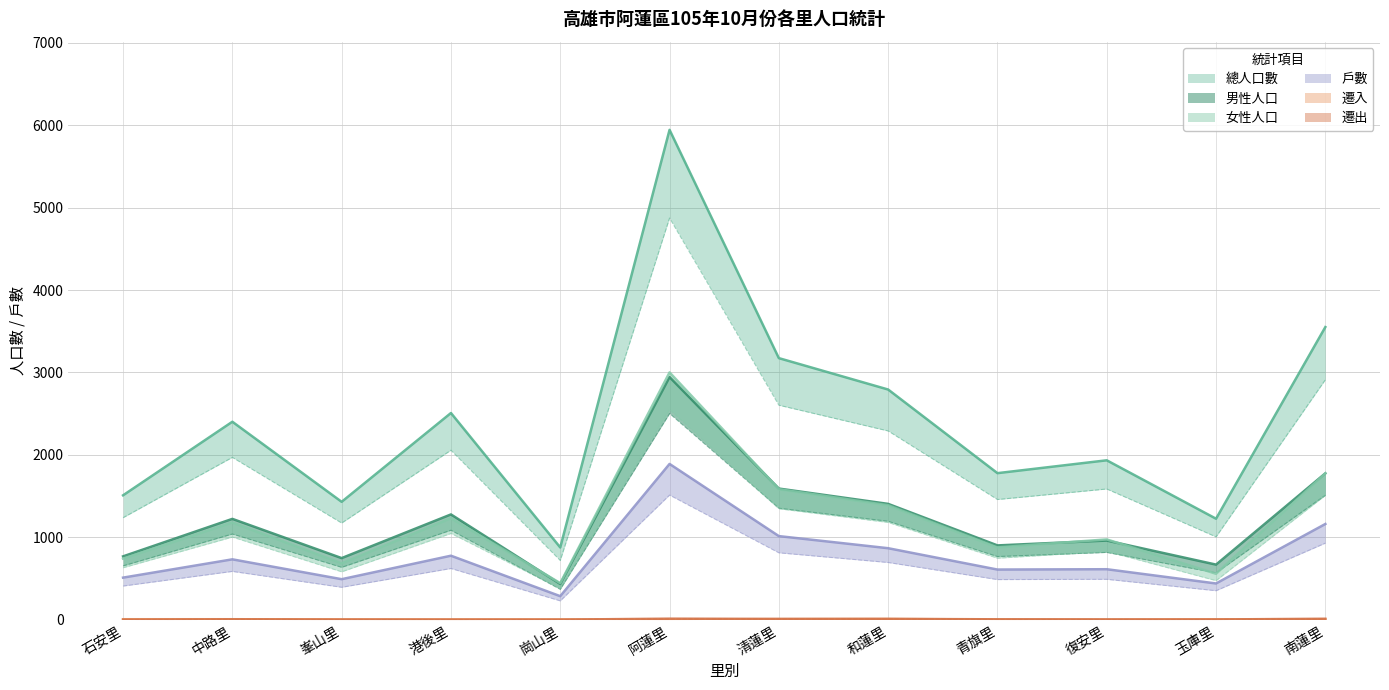

Reading right to left, extract all data points from this chart.

總人口數: 南蓮里=3551.0	玉庫里=1225.0	復安里=1934.0	青旗里=1778.0	和蓮里=2793.0	清蓮里=3174.0	阿蓮里=5945.0	崗山里=876.0	港後里=2508.0	峯山里=1430.0	中路里=2402.0	石安里=1509.0
男性人口: 南蓮里=1776.0	玉庫里=668.0	復安里=960.0	青旗里=901.0	和蓮里=1405.0	清蓮里=1591.0	阿蓮里=2944.0	崗山里=433.0	港後里=1277.0	峯山里=747.0	中路里=1223.0	石安里=768.0
女性人口: 南蓮里=1508.8	玉庫里=473.4	復安里=827.9	青旗里=745.4	和蓮里=1179.8	清蓮里=1345.5	阿蓮里=2550.8	崗山里=376.6	港後里=1046.3	峯山里=580.5	中路里=1002.1	石安里=629.9
遷入: 南蓮里=4.0	玉庫里=4.0	復安里=0.0	青旗里=2.0	和蓮里=8.0	清蓮里=6.0	阿蓮里=2.0	崗山里=3.0	港後里=2.0	峯山里=3.0	中路里=5.0	石安里=5.0
遷出: 南蓮里=11.0	玉庫里=2.0	復安里=3.0	青旗里=4.0	和蓮里=9.0	清蓮里=9.0	阿蓮里=12.0	崗山里=0.0	港後里=1.0	峯山里=1.0	中路里=4.0	石安里=0.0
戶數: 南蓮里=1161.0	玉庫里=439.0	復安里=612.0	青旗里=608.0	和蓮里=867.0	清蓮里=1014.0	阿蓮里=1890.0	崗山里=285.0	港後里=776.0	峯山里=491.0	中路里=732.0	石安里=510.0